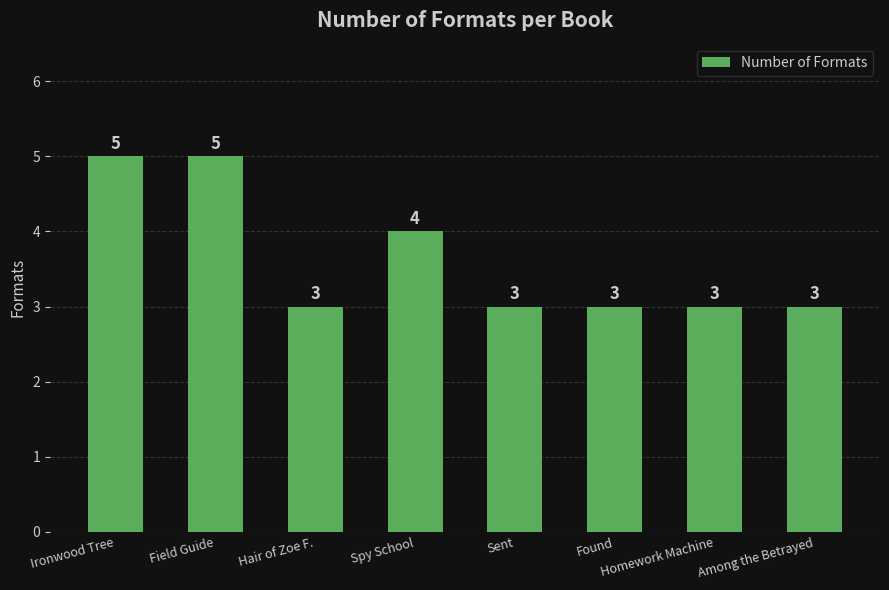

The value at Found is 3. True or false?

True